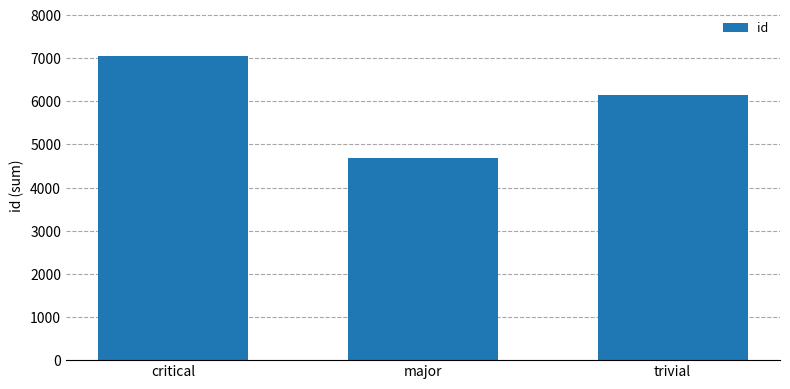

How many data points are less than 6137?

1